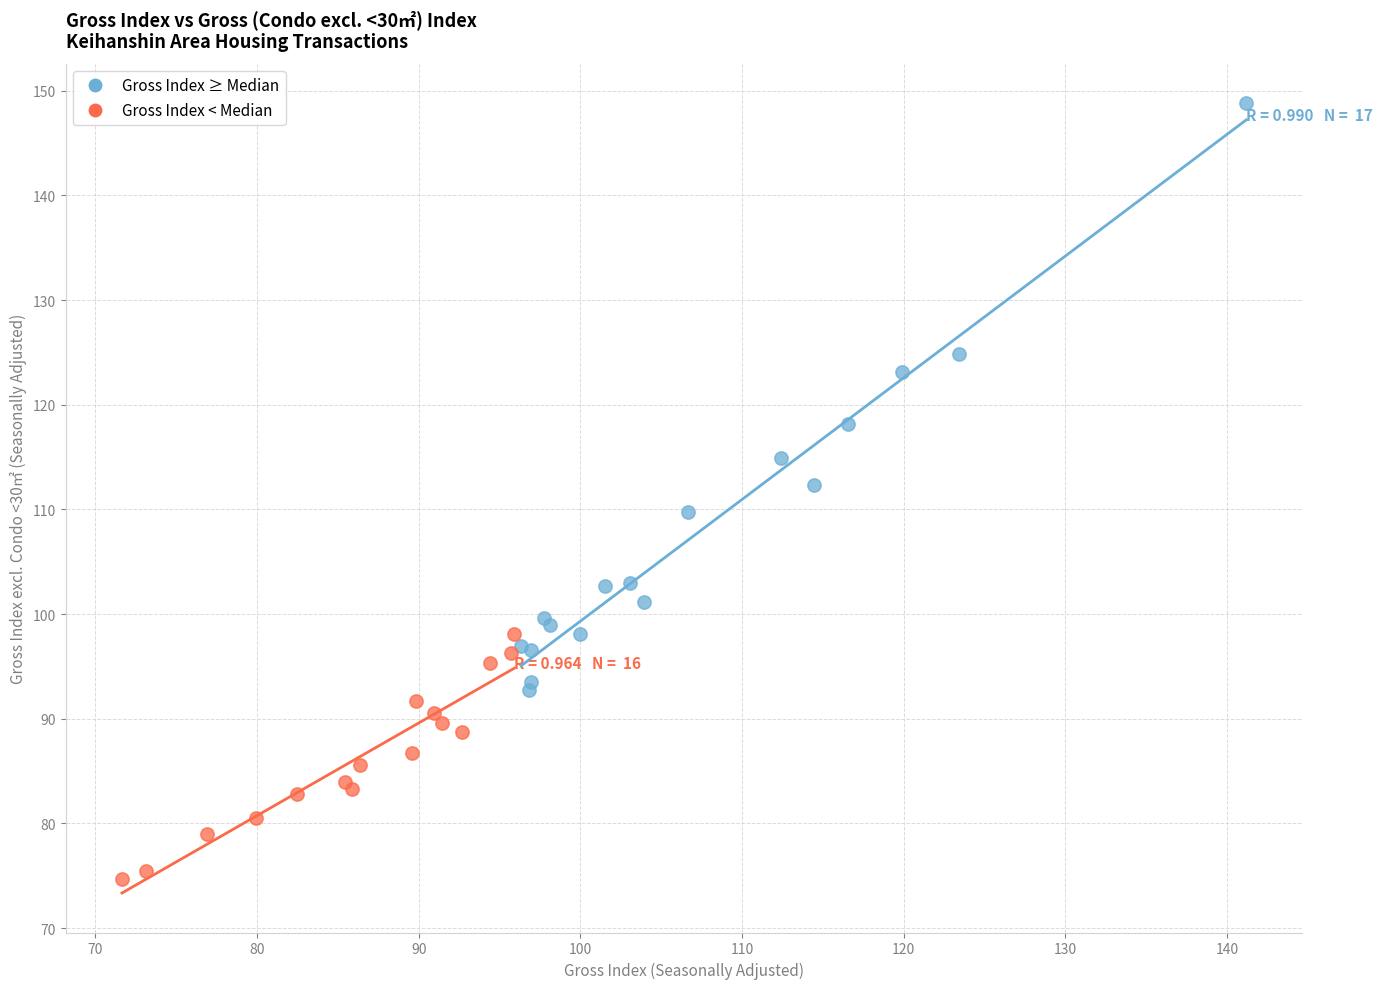

Which series contains the lowest Y value?

Gross Index < Median